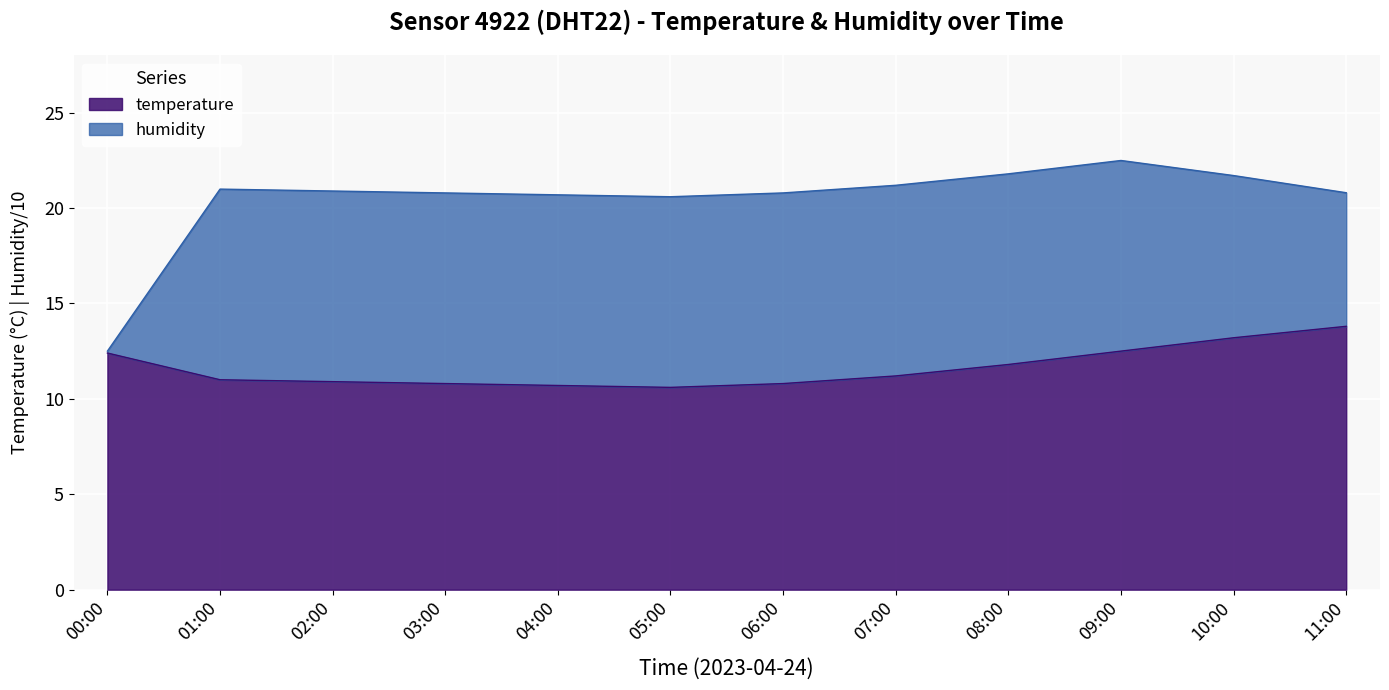

What position from the left is 00:00?

1